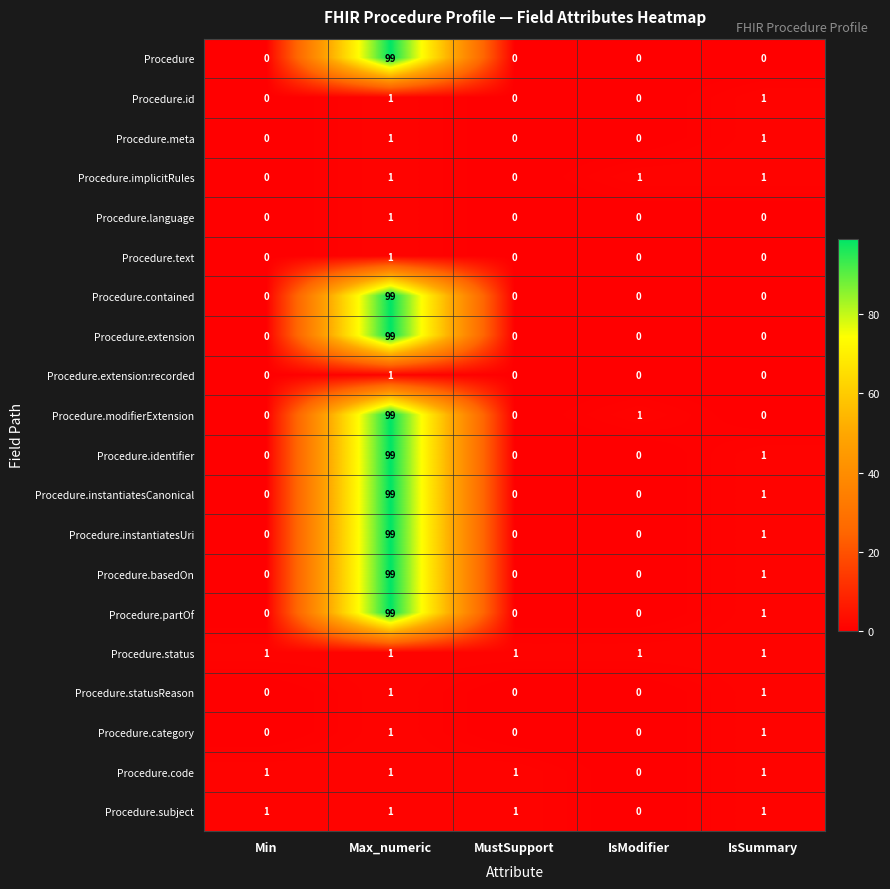

What is the maximum value shown in the chart?

99